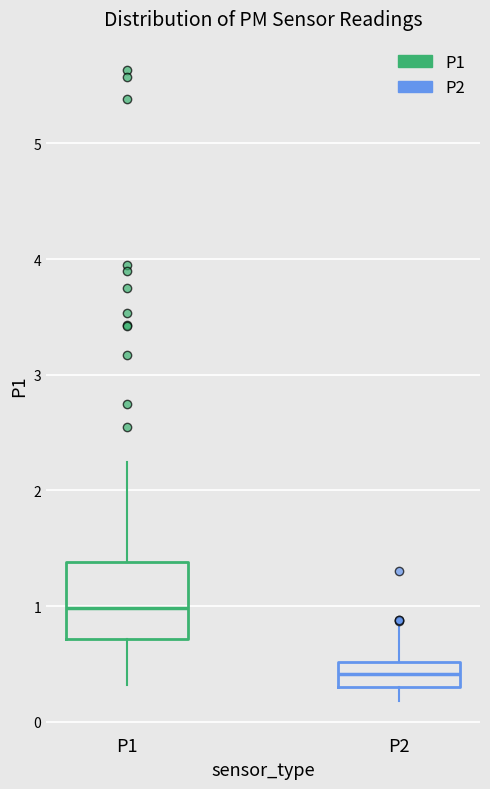

Where does the median line of the box for P1 sit on the y-axis? The values are not printed on the chart, so give them approximately, as read against the axis.

1.0